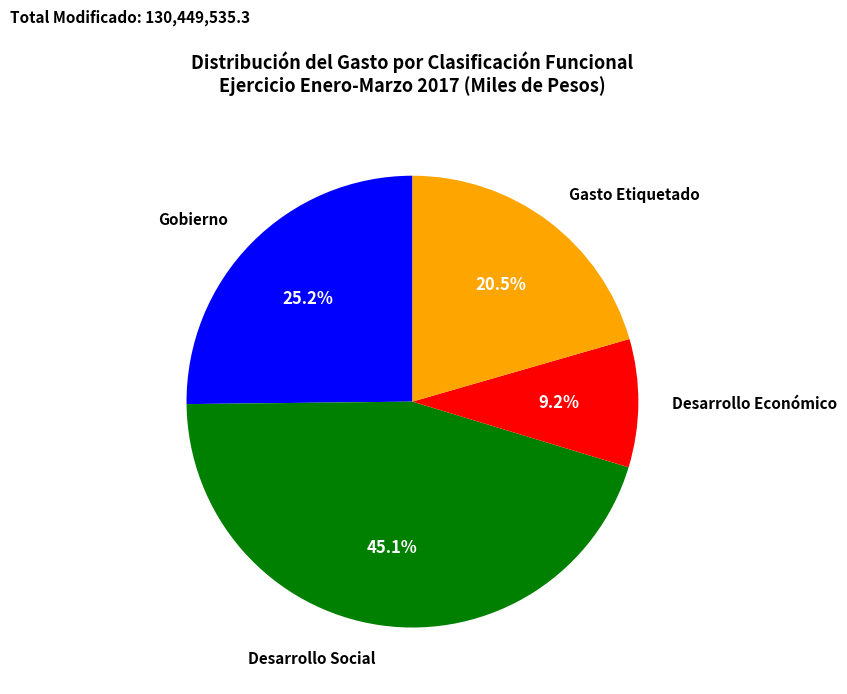

Is there any slice that represents more than half of the pie?

No